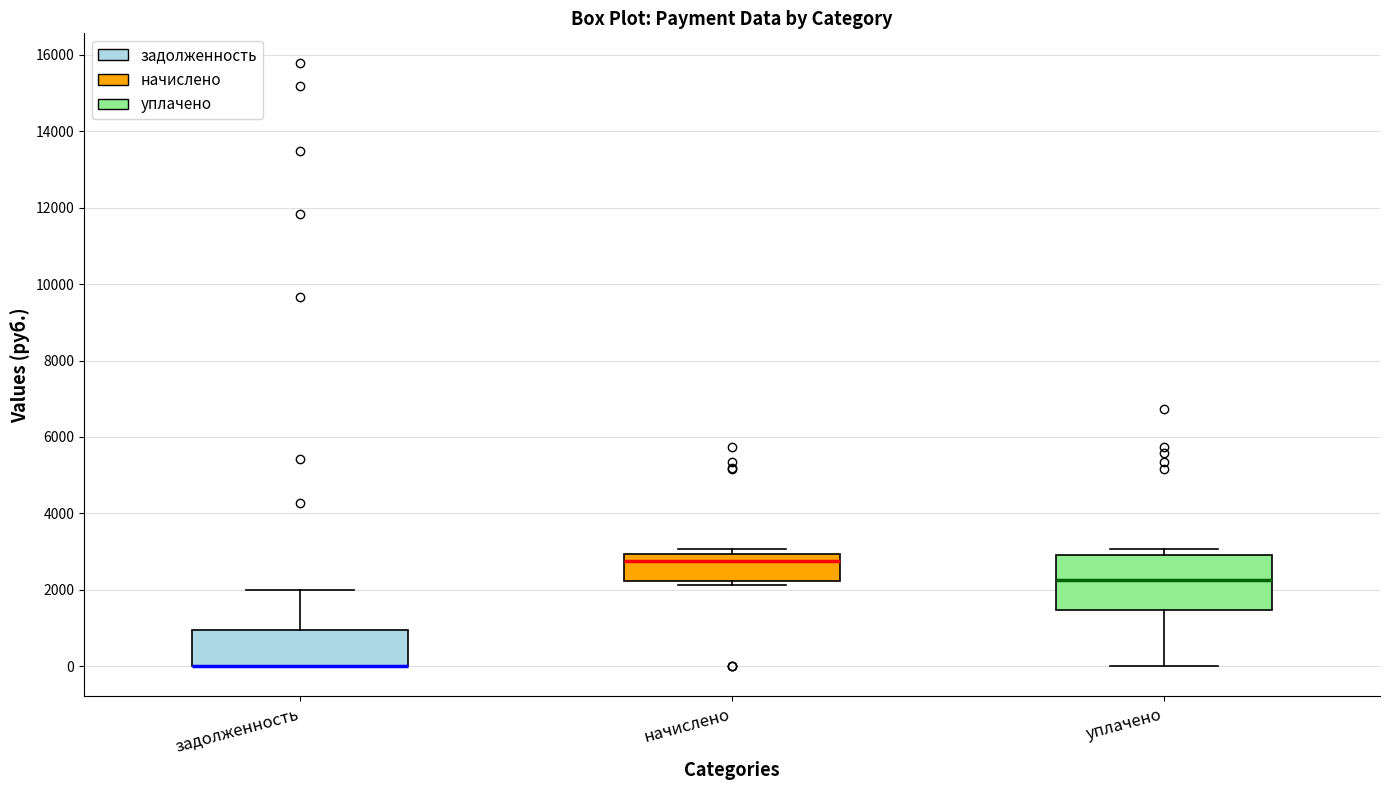

Which box is the tallest, from its lower edge to its upper edge?

уплачено